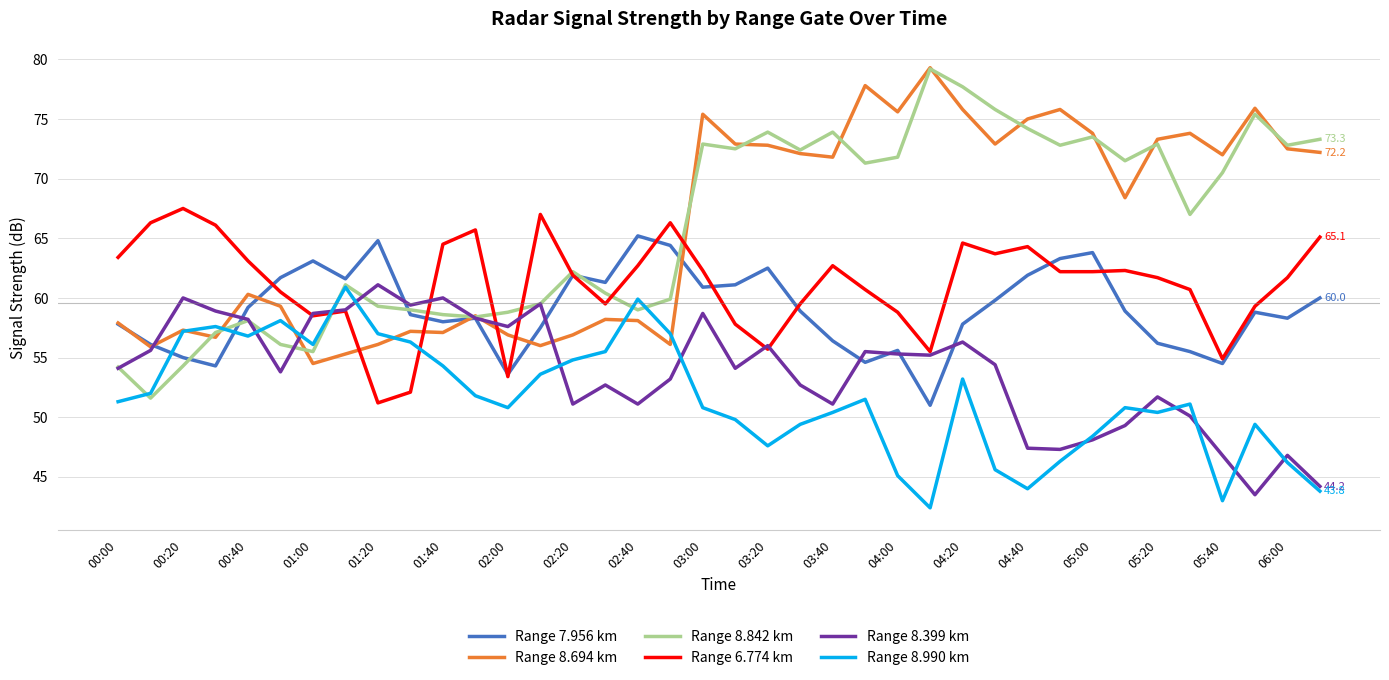

Which series has the largest range (max minus min)?

Range 8.842 km